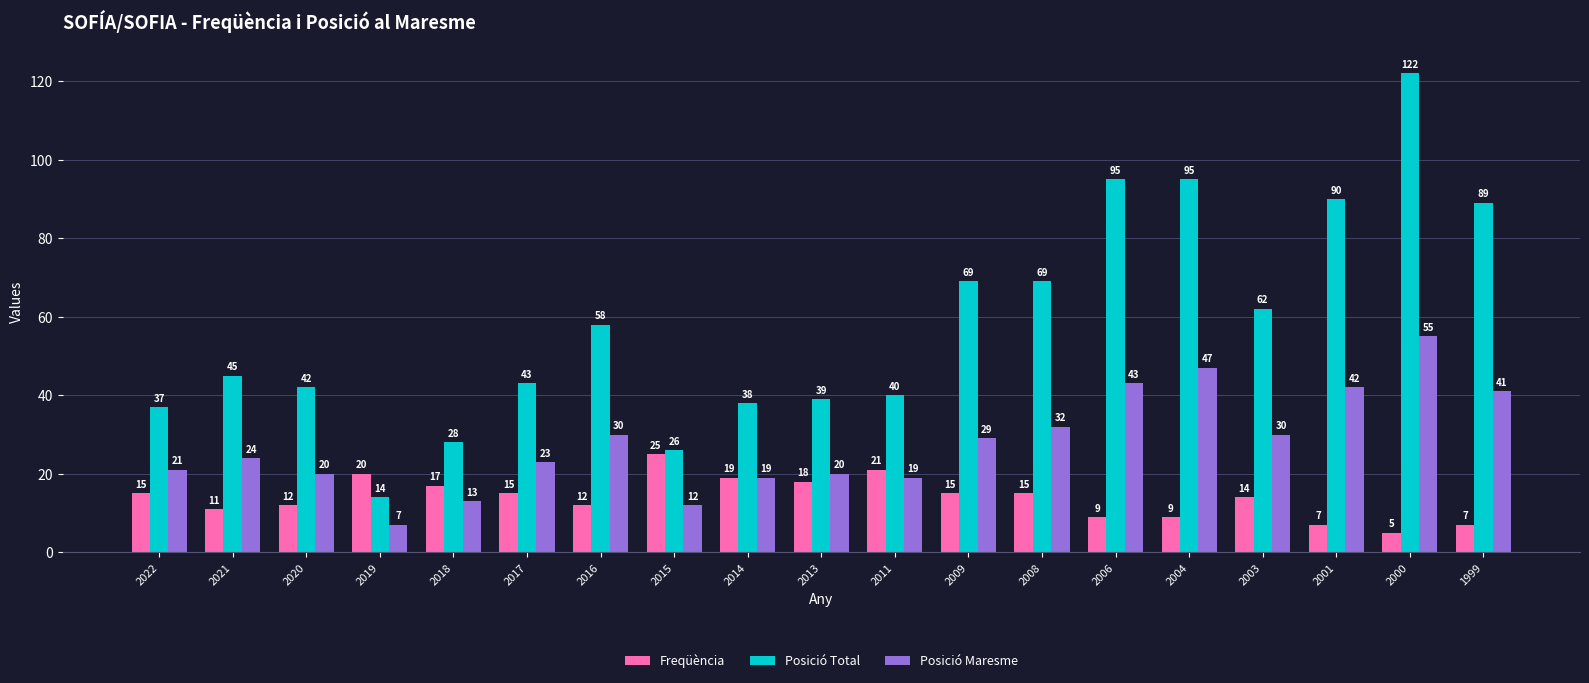

What is the value of the Freqüència bar at the 3rd from the left?

12